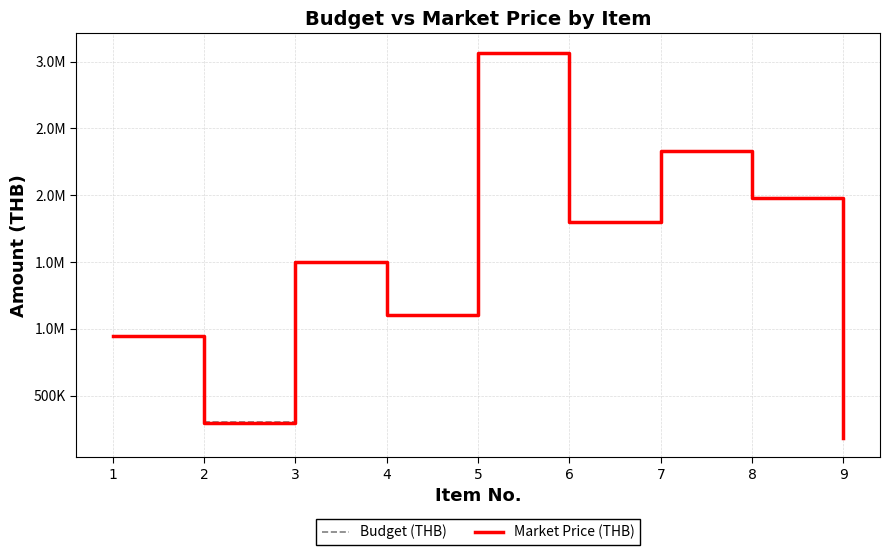

True or false: Market Price (THB) has a value of 827879 at 3.

False